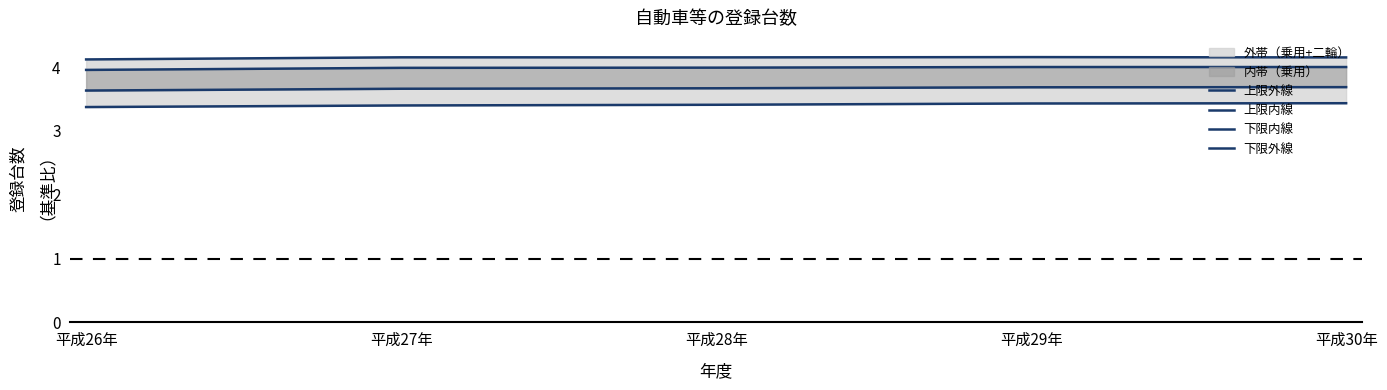

Reading right to left, transcribe all the data shown in this chart.

上限外線: 4.2	4.2	4.2	4.2	4.1
上限内線: 4.0	4.0	4.0	4.0	4.0
下限内線: 3.7	3.7	3.7	3.7	3.6
下限外線: 3.4	3.4	3.4	3.4	3.4